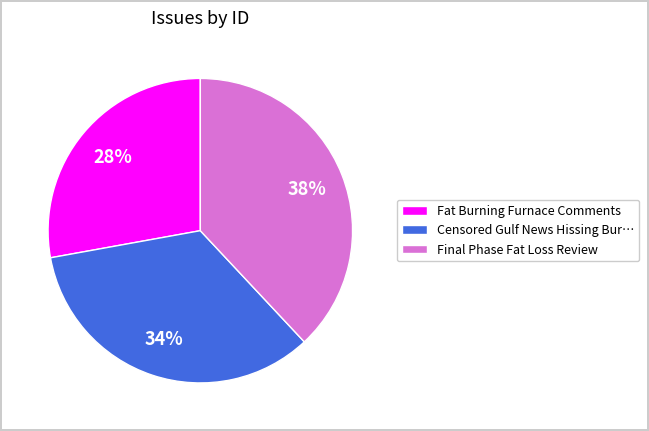

Which category has the smallest portion of the pie?

Fat Burning Furnace Comments